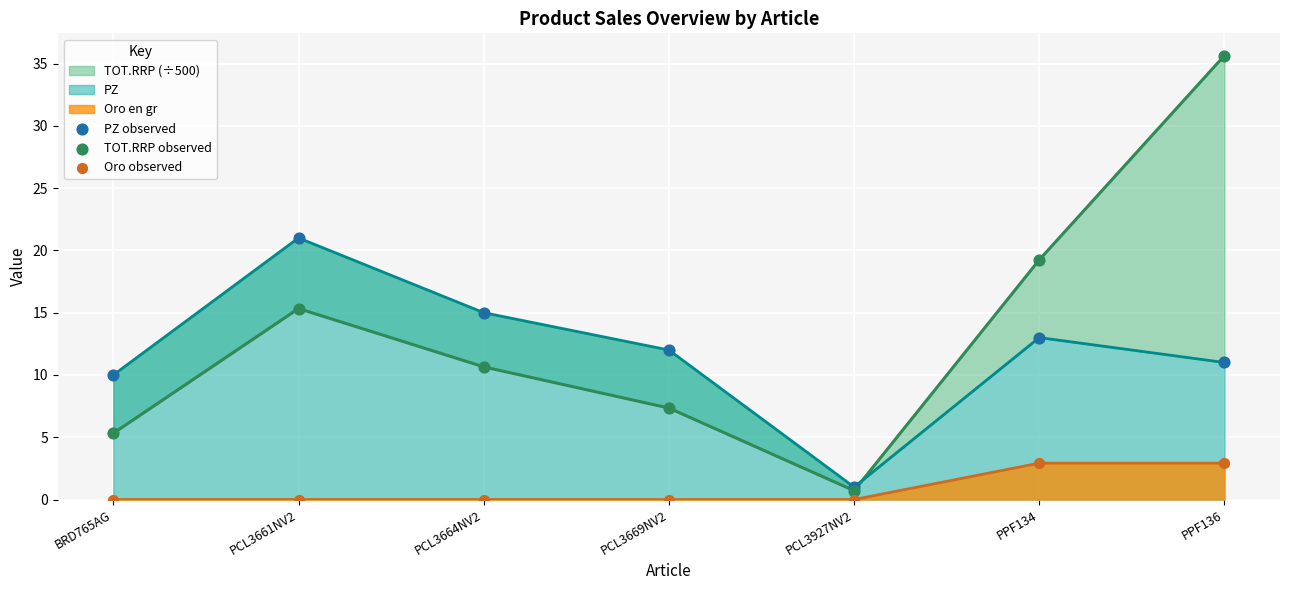

Which series reaches the minimum Y coordinate?

Oro observed